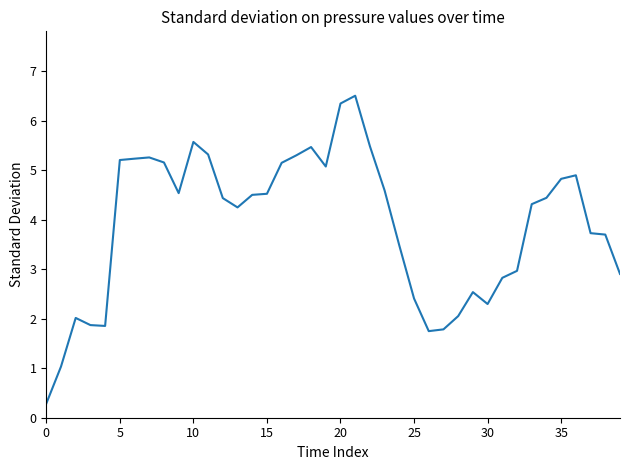

What is the minimum value shown in the chart?

0.3